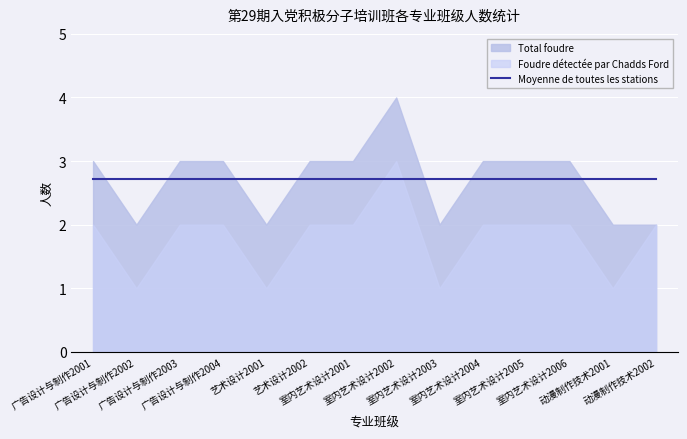

At which label does Total foudre first exceed 3?

室内艺术设计2002